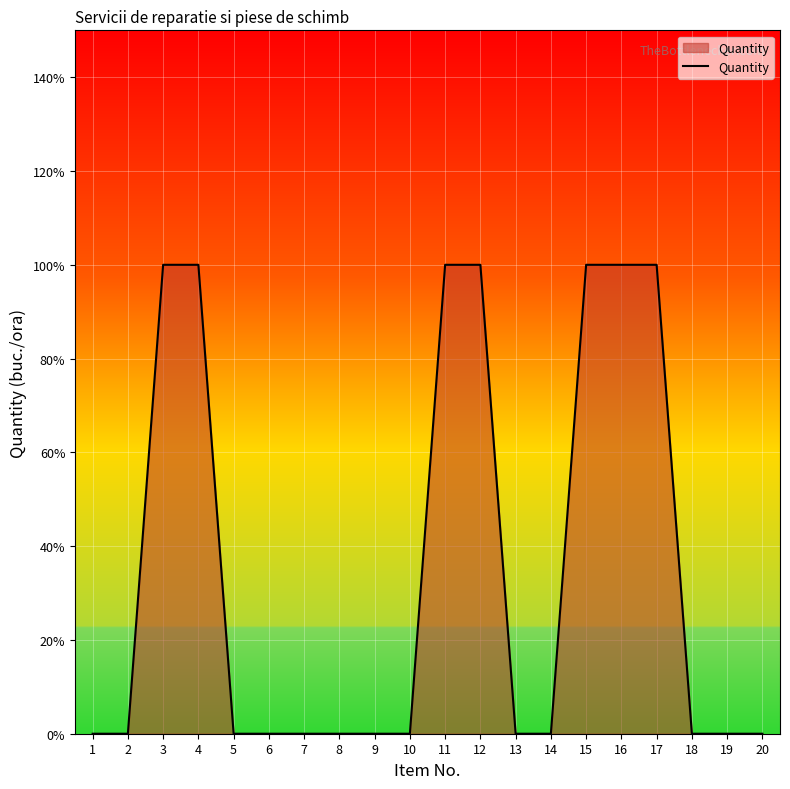

Is this an area chart (filled region under the line)?

Yes